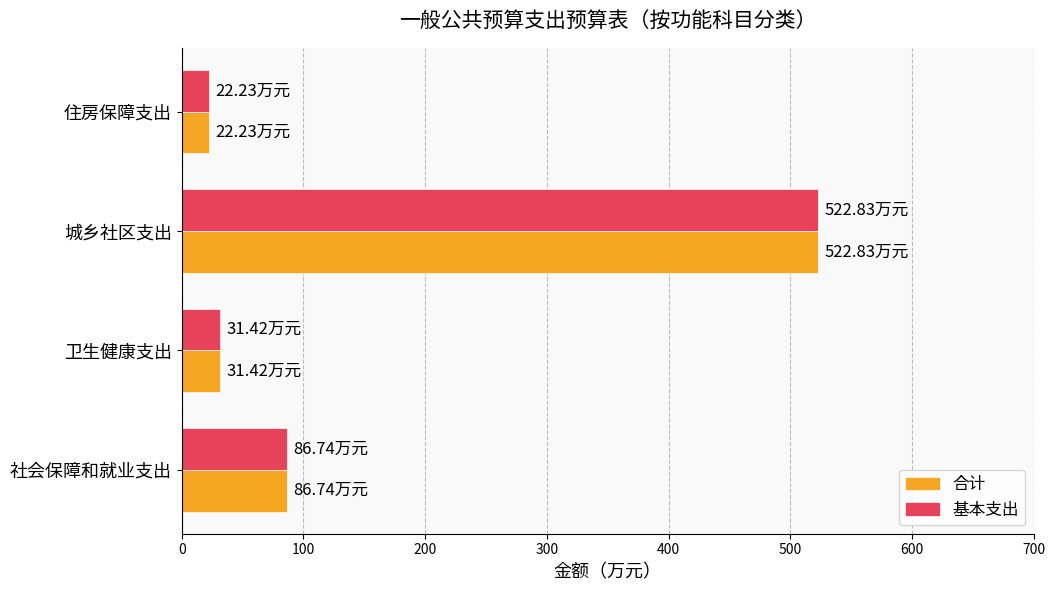

Where is 基本支出 nearest to the value 272?

社会保障和就业支出